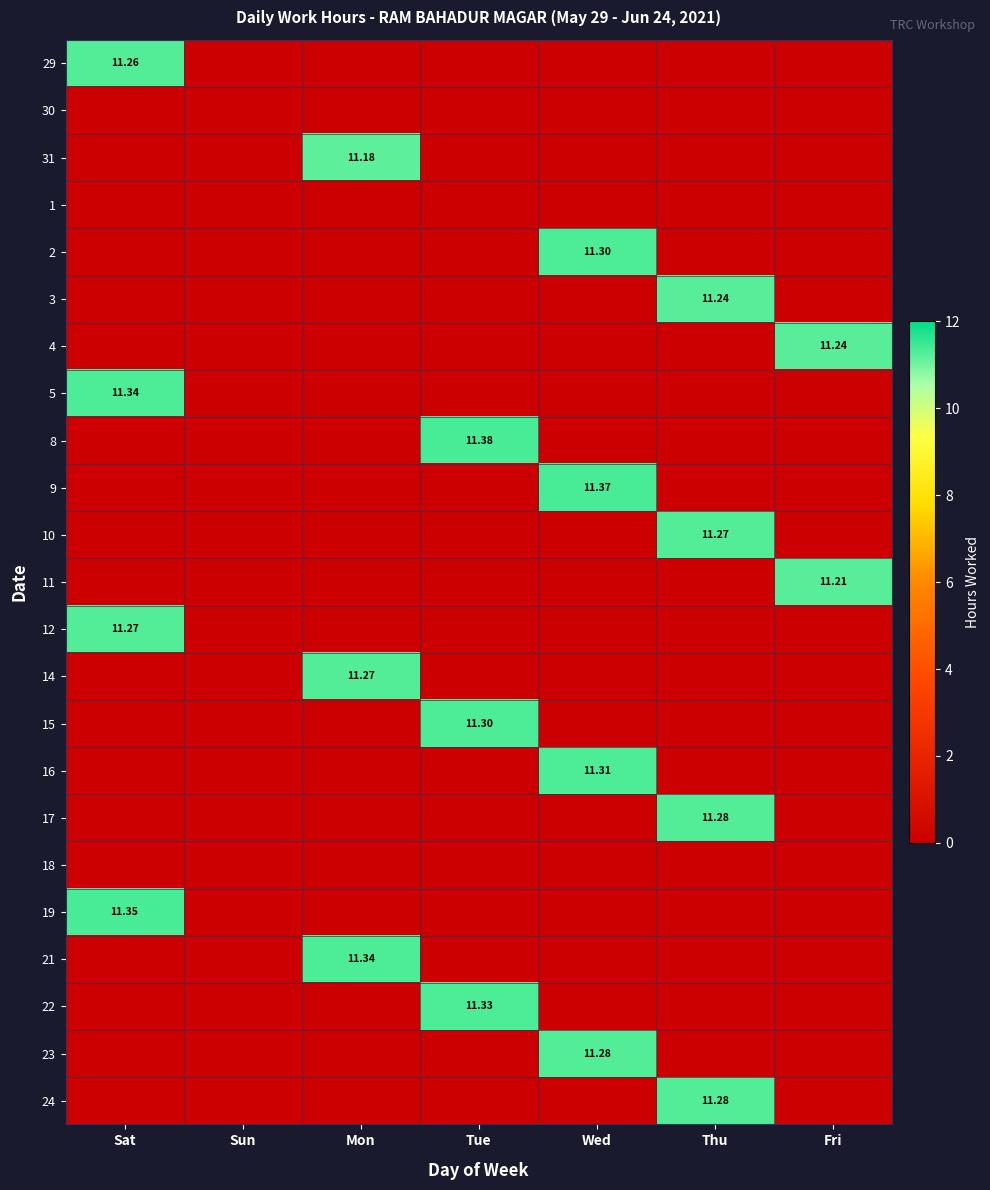

Between Tue and Mon, which is larger?

Tue